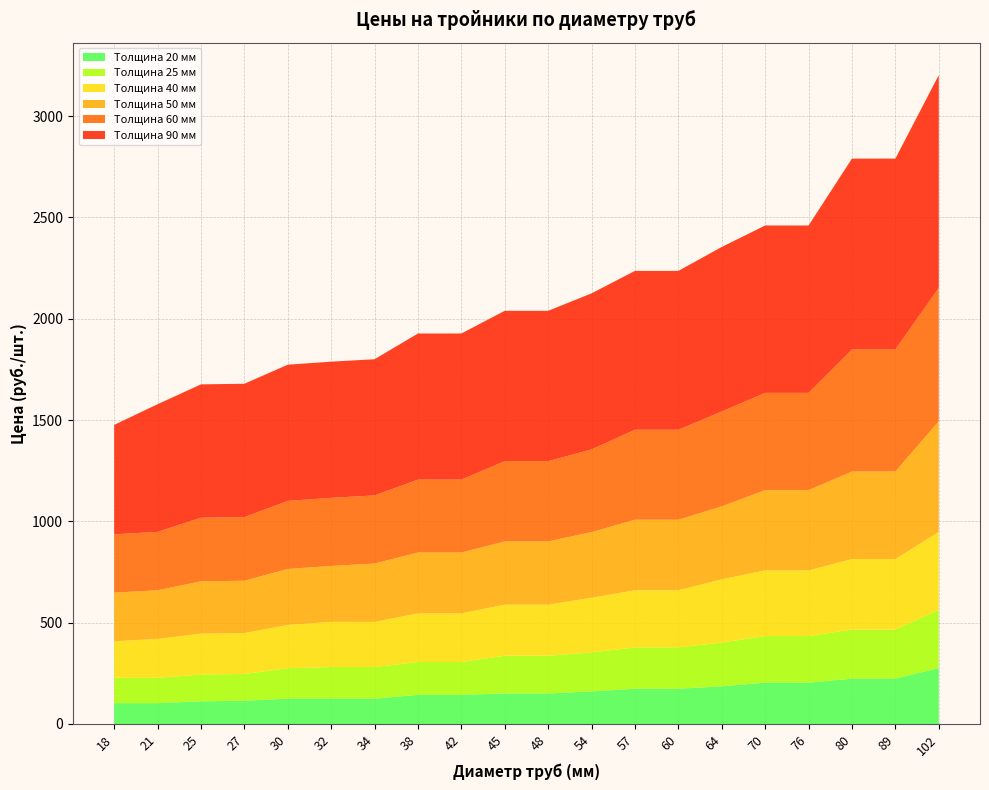

Reading left to right, what are all the values shown in this chart?

Толщина 20 мм: 103	103	112	115	125	125	125	144	144	151	151	161	174	174	186	204	204	224	224	276
Толщина 25 мм: 125	125	132	132	150	156	156	162	162	186	186	192	204	204	216	230	230	242	242	288
Толщина 40 мм: 180	192	202	202	214	223	223	240	240	252	252	270	282	282	312	324	324	348	348	384
Толщина 50 мм: 240	240	258	258	276	276	288	300	300	312	312	324	348	348	360	396	396	432	432	546
Толщина 60 мм: 288	288	314	314	336	336	336	360	360	396	396	408	444	444	468	480	480	602	602	658
Толщина 90 мм: 540	630	658	658	672	672	672	721	721	742	742	770	784	784	812	826	826	942	942	1050